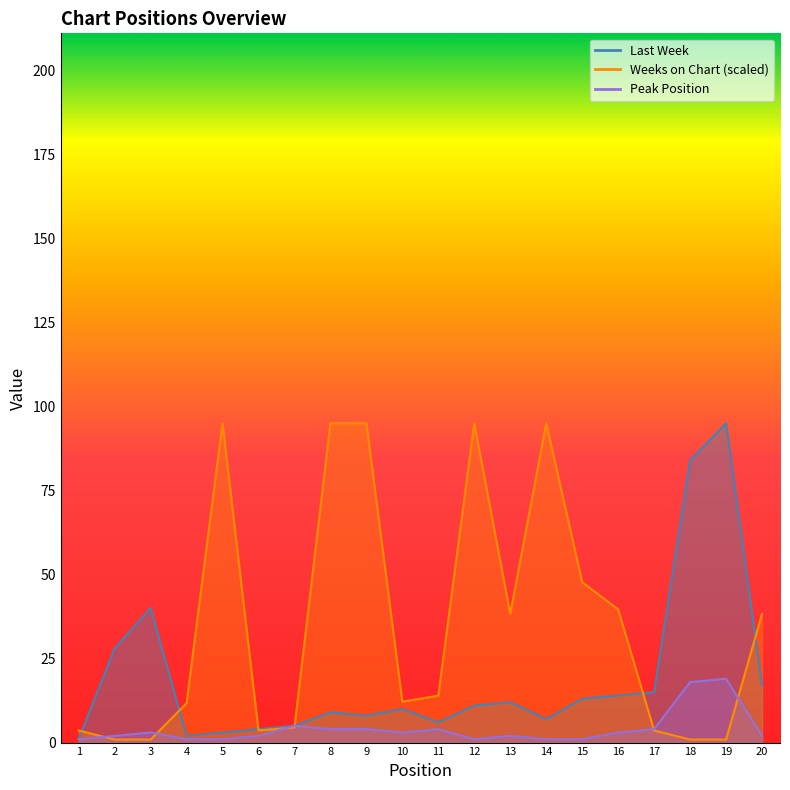

Which series has the largest range (max minus min)?

Weeks on Chart